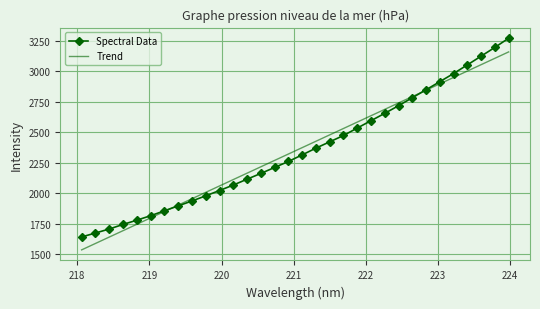

Rank the series by their maximum value, from highest to lowest.

Spectral Data, Trend